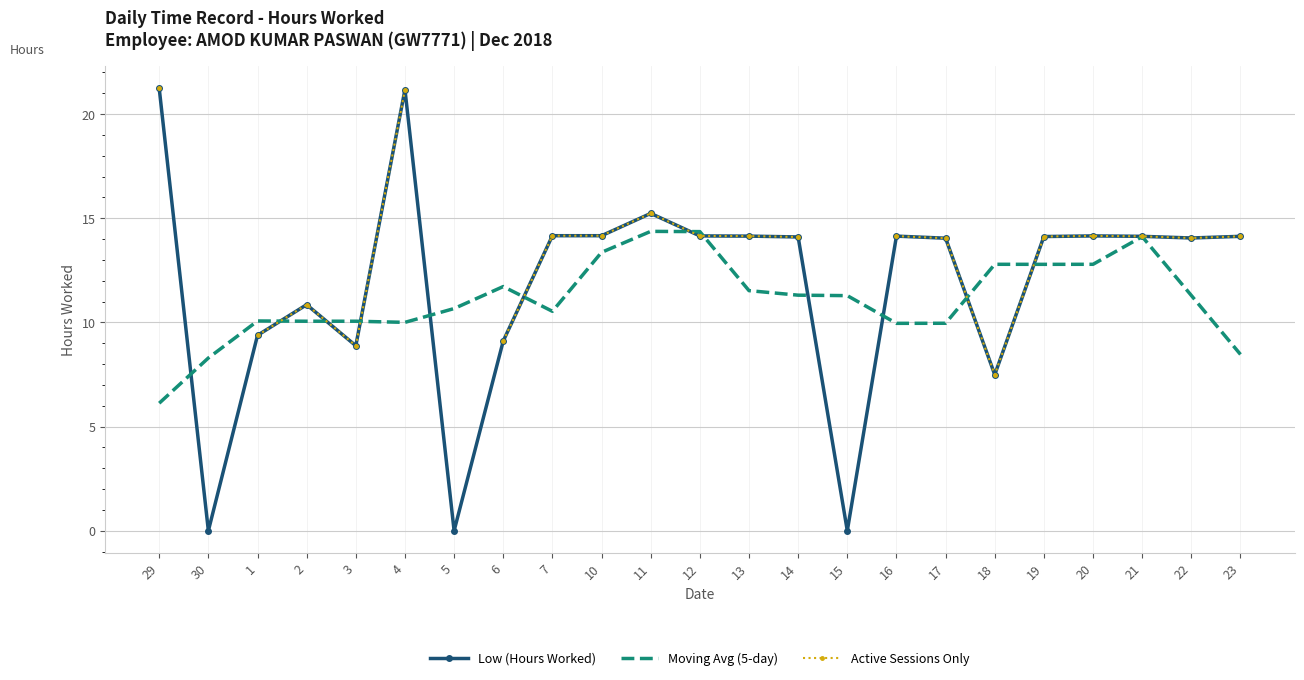

How many data points does each series have?

23